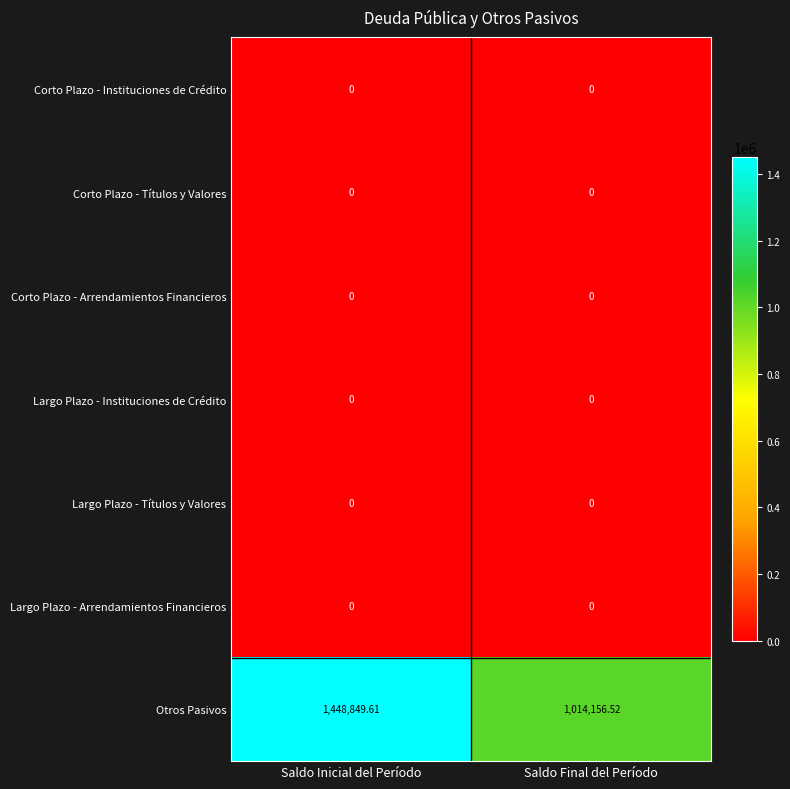

Which series has the largest total across all categories?

Otros Pasivos